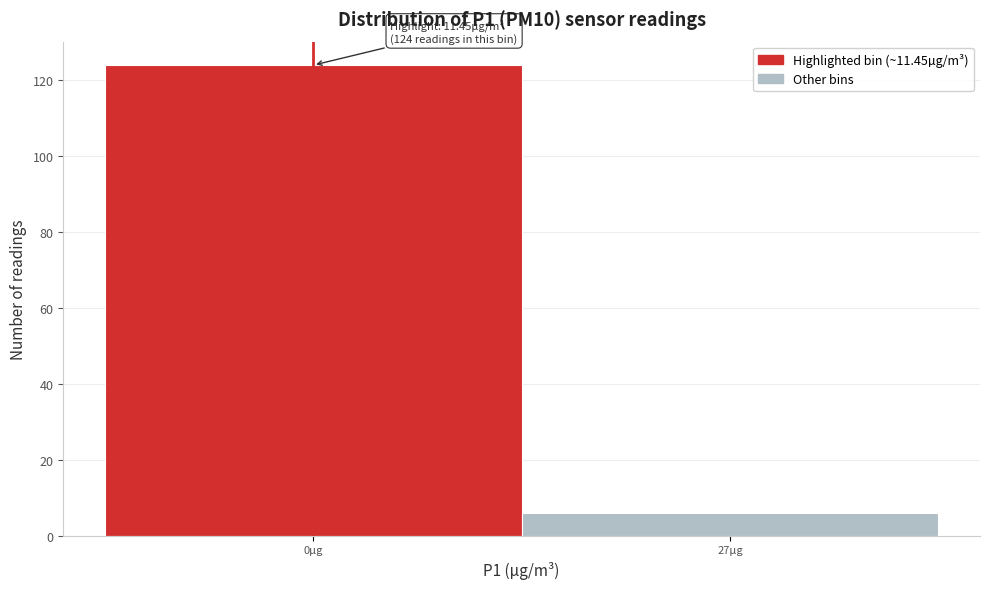

Reading right to left, transcribe all the data shown in this chart.

27µg=6	0µg=124